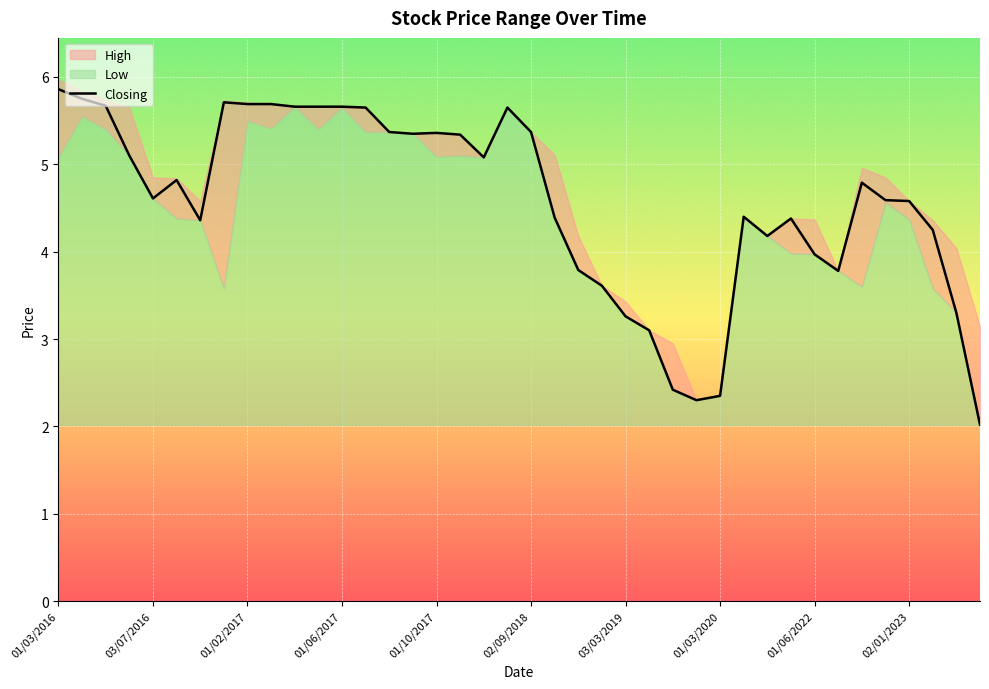

What is the lowest value of the Closing series?

2.0